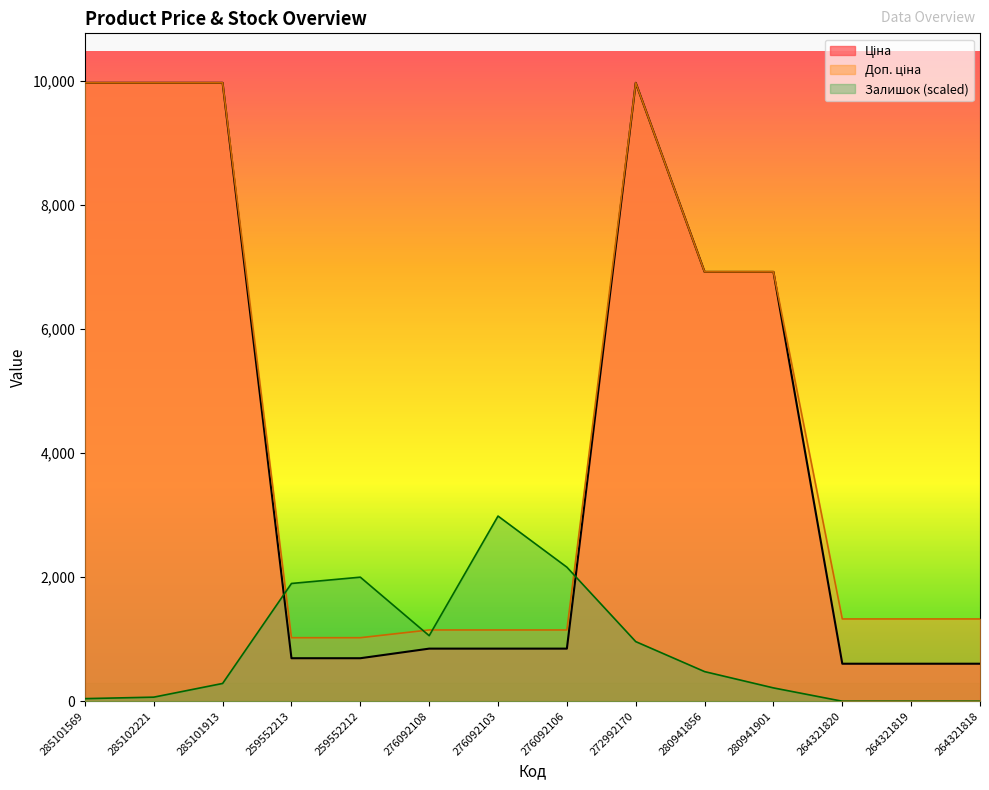

Reading left to right, extract all data points from this chart.

Ціна: 285101569=9975.0	285102221=9975.0	285101913=9975.0	259552213=693.7	259552212=693.7	276092108=848.4	276092103=848.4	276092106=848.4	272992170=9975.0	280941856=6925.7	280941901=6925.7	264321820=604.9	264321819=604.9	264321818=604.9
Доп. ціна: 285101569=9975.0	285102221=9975.0	285101913=9975.0	259552213=1024.6	259552212=1024.6	276092108=1149.7	276092103=1149.7	276092106=1149.7	272992170=9975.0	280941856=6925.7	280941901=6925.7	264321820=1327.2	264321819=1327.2	264321818=1327.2
Залишок: 285101569=41.8	285102221=65.7	285101913=286.7	259552213=1899.4	259552212=2001.0	276092108=1057.2	276092103=2986.5	276092106=2162.2	272992170=961.7	280941856=477.8	280941901=215.0	264321820=0.0	264321819=0.0	264321818=0.0